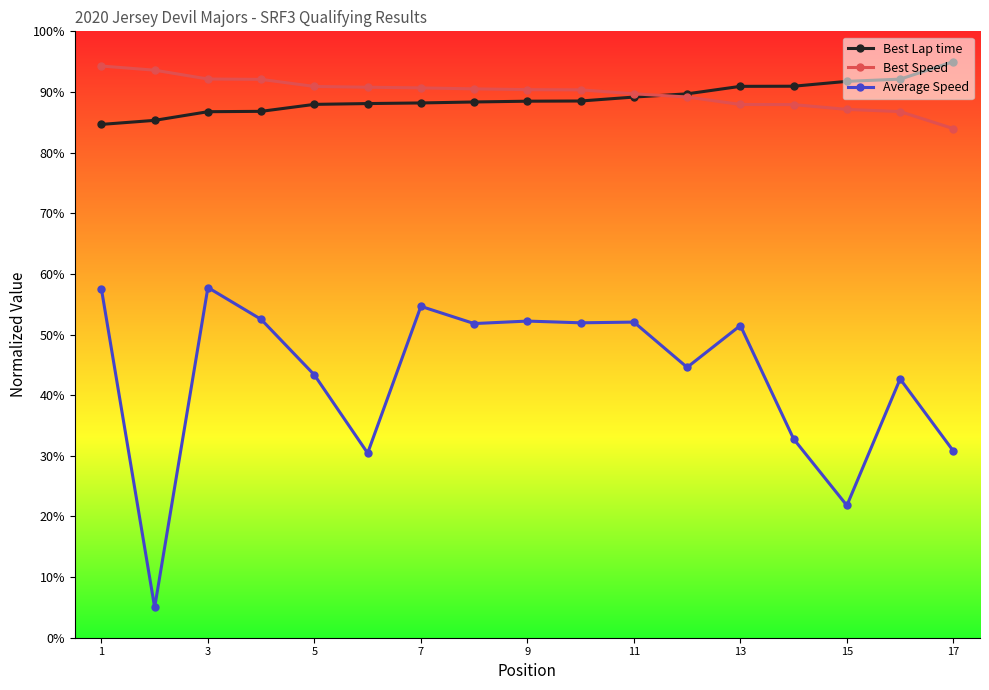

True or false: Average Speed and Best Lap time intersect in this chart.

False